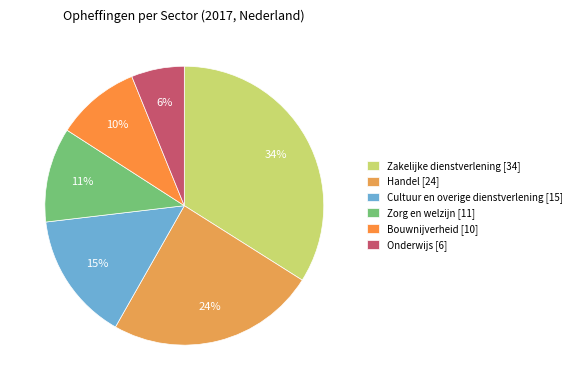

Does Bouwnijverheid account for over 50% of the chart?

No